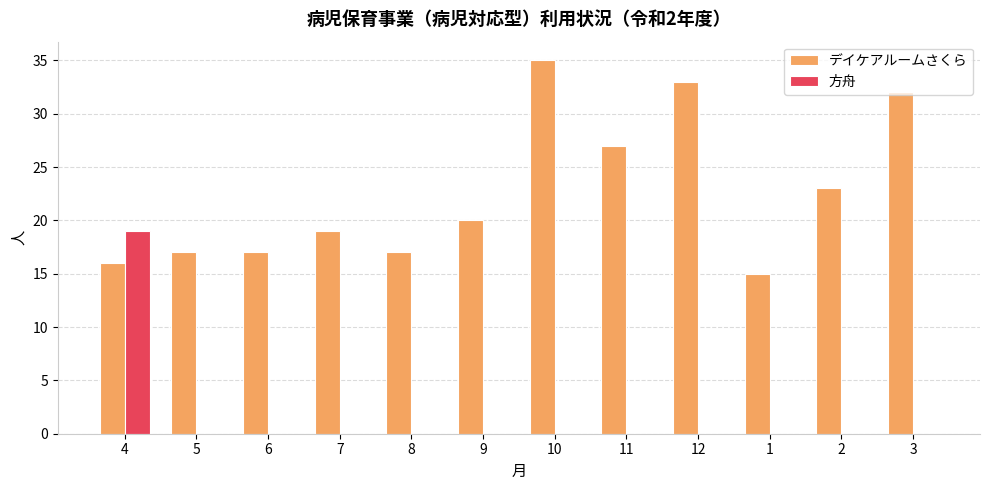

Is it true that 方舟 equals -8 at 8?

False